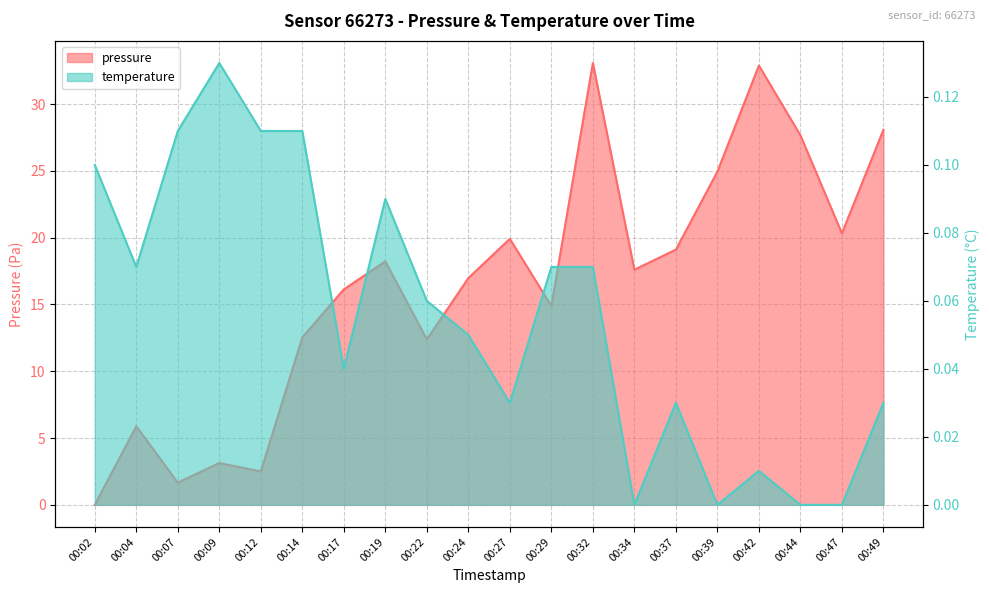

How many categories are shown in the chart?

20